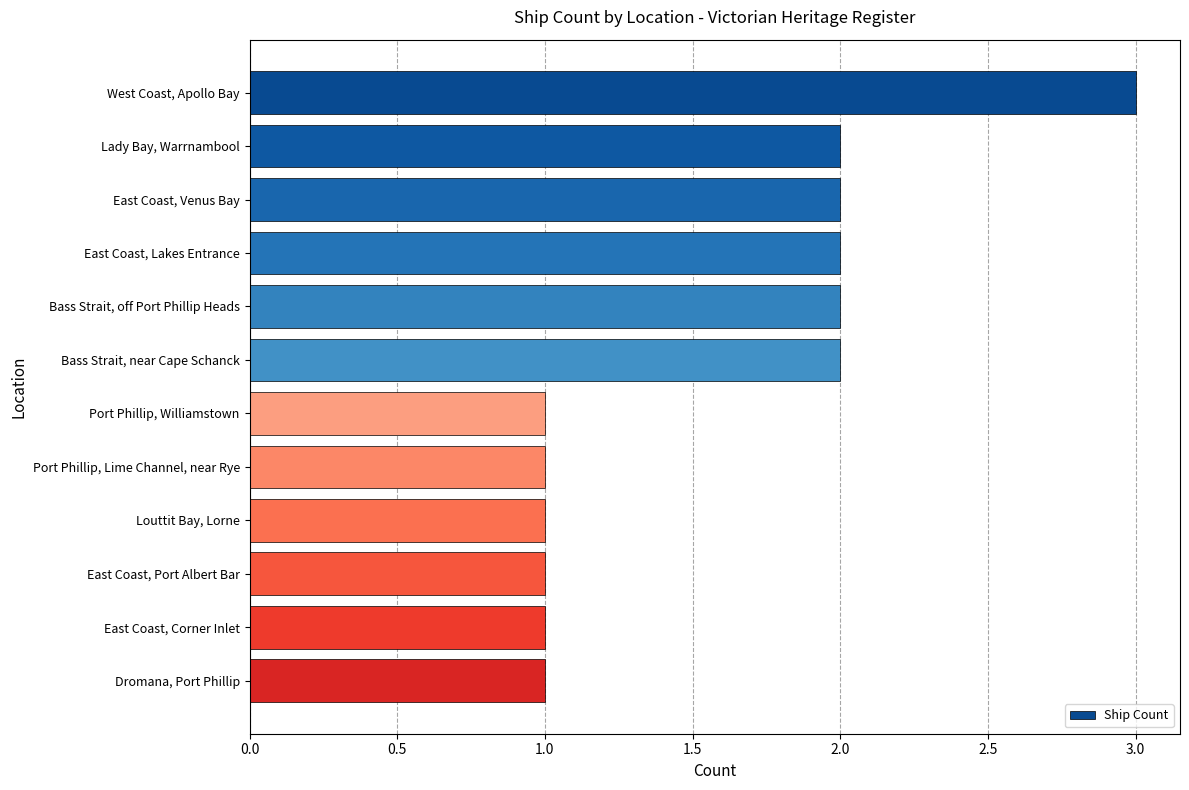

Read the value at West Coast, Apollo Bay.

3